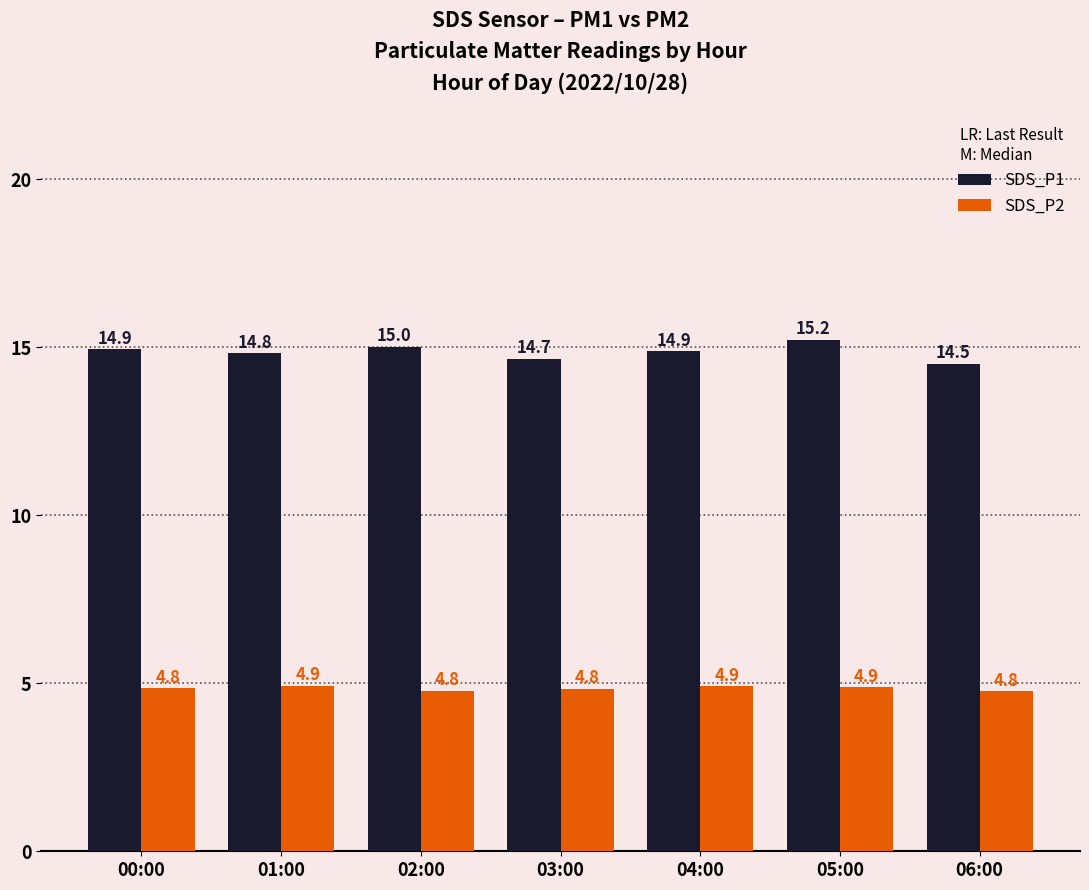

The value of SDS_P2 at 01:00 is 4.9. True or false?

True